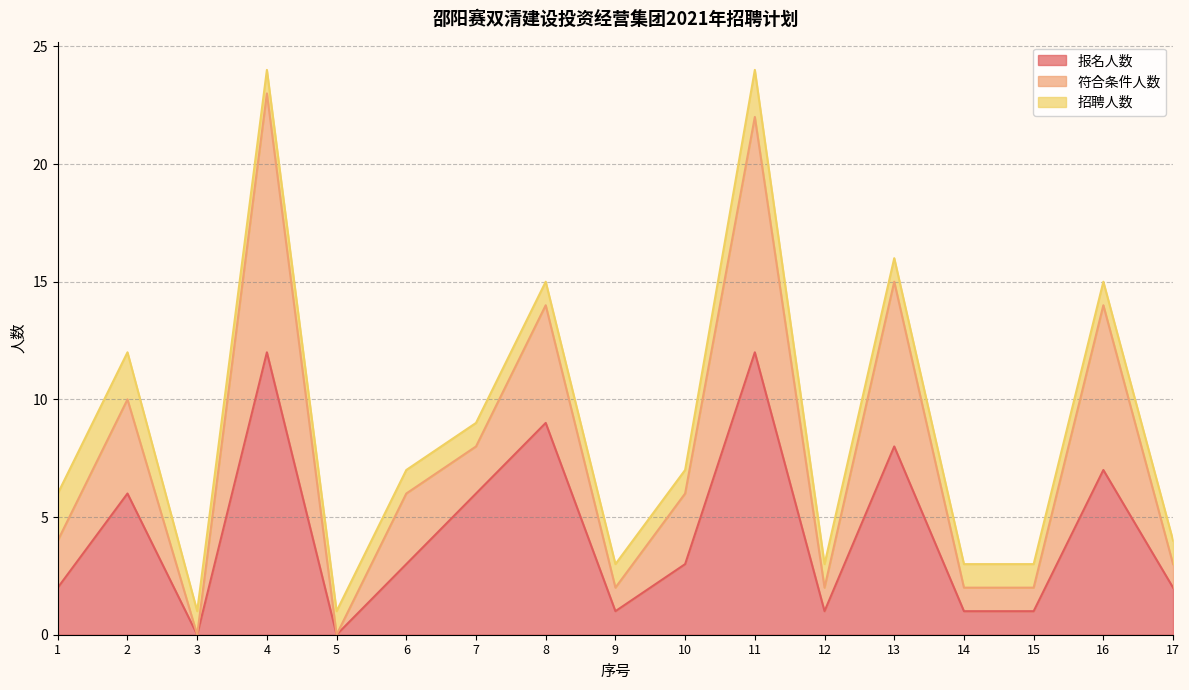

Is the value of 符合条件人数 at 17 greater than the value of 报名人数 at 17?

Yes